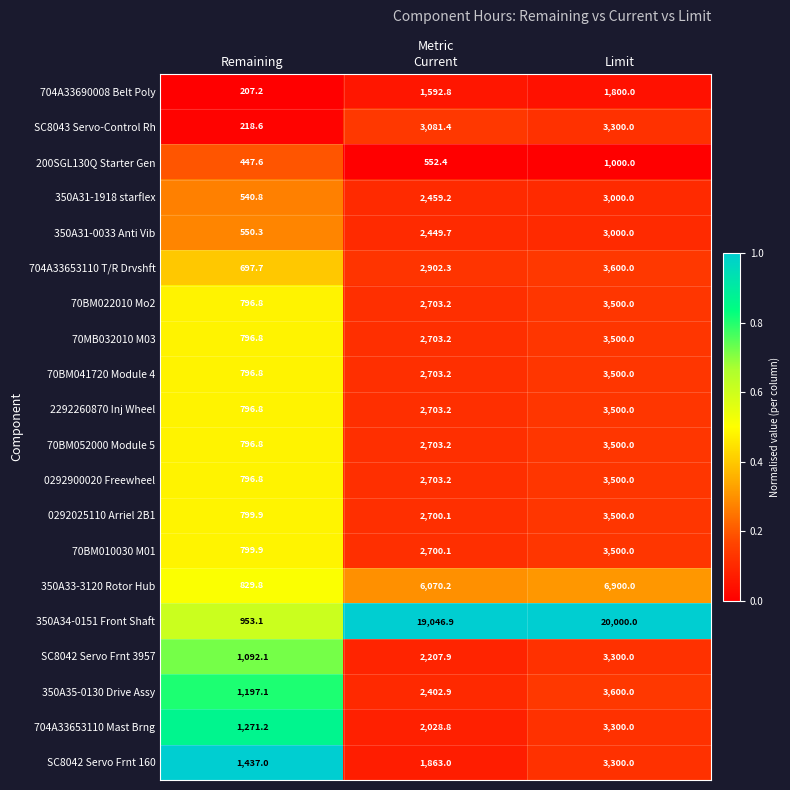

What is the sum of the 70BM022010 Mo2 values at Remaining and Limit?

4296.8